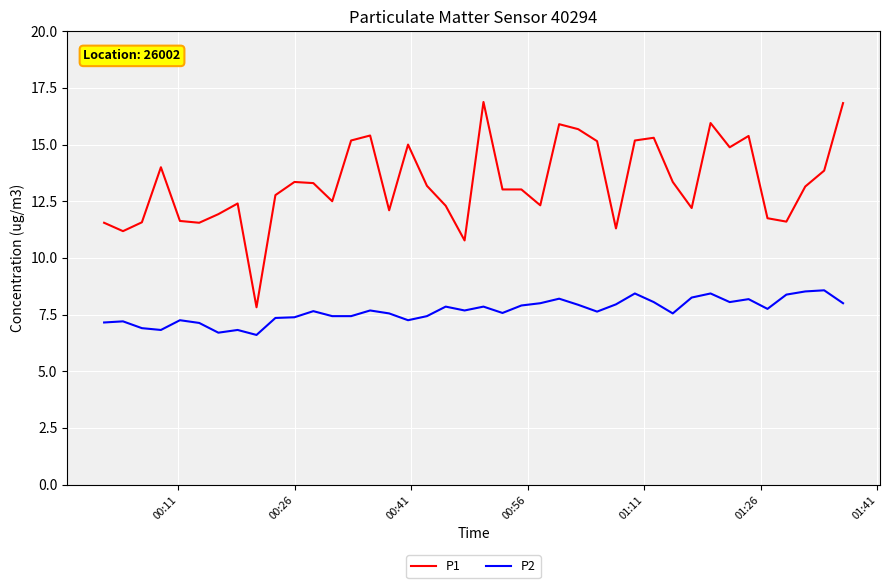

Which series has the widest spread of values?

P1